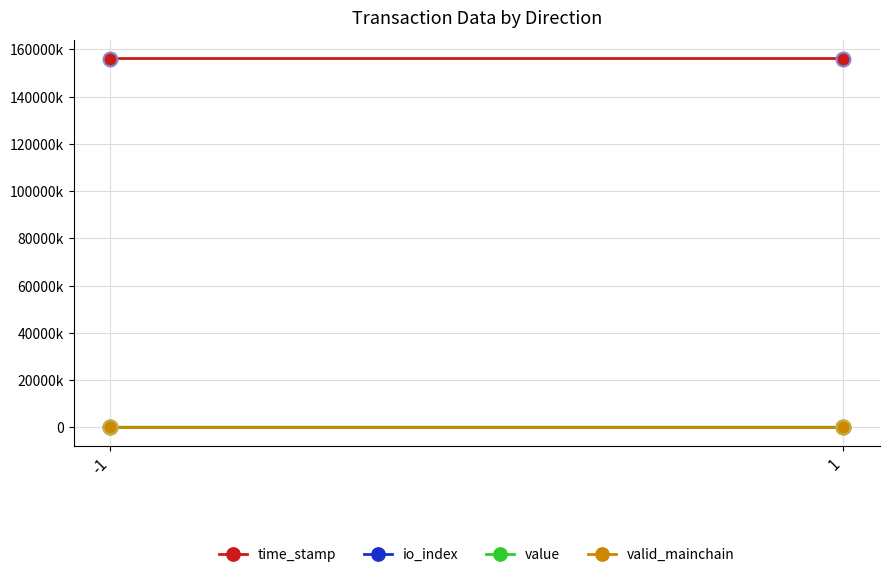

Which series has the widest spread of Y values?

time_stamp